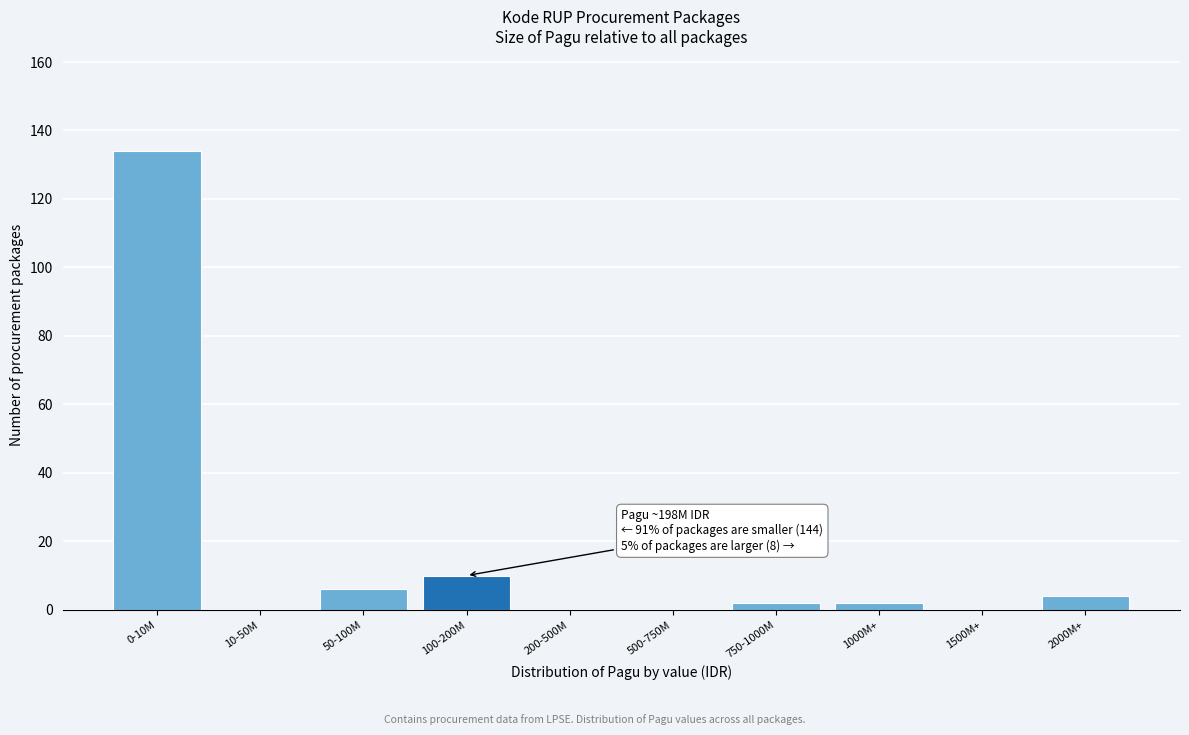

Reading right to left, transcribe all the data shown in this chart.

2000M+=4	1500M+=0	1000M+=2	750-1000M=2	500-750M=0	200-500M=0	100-200M=10	50-100M=6	10-50M=0	0-10M=134